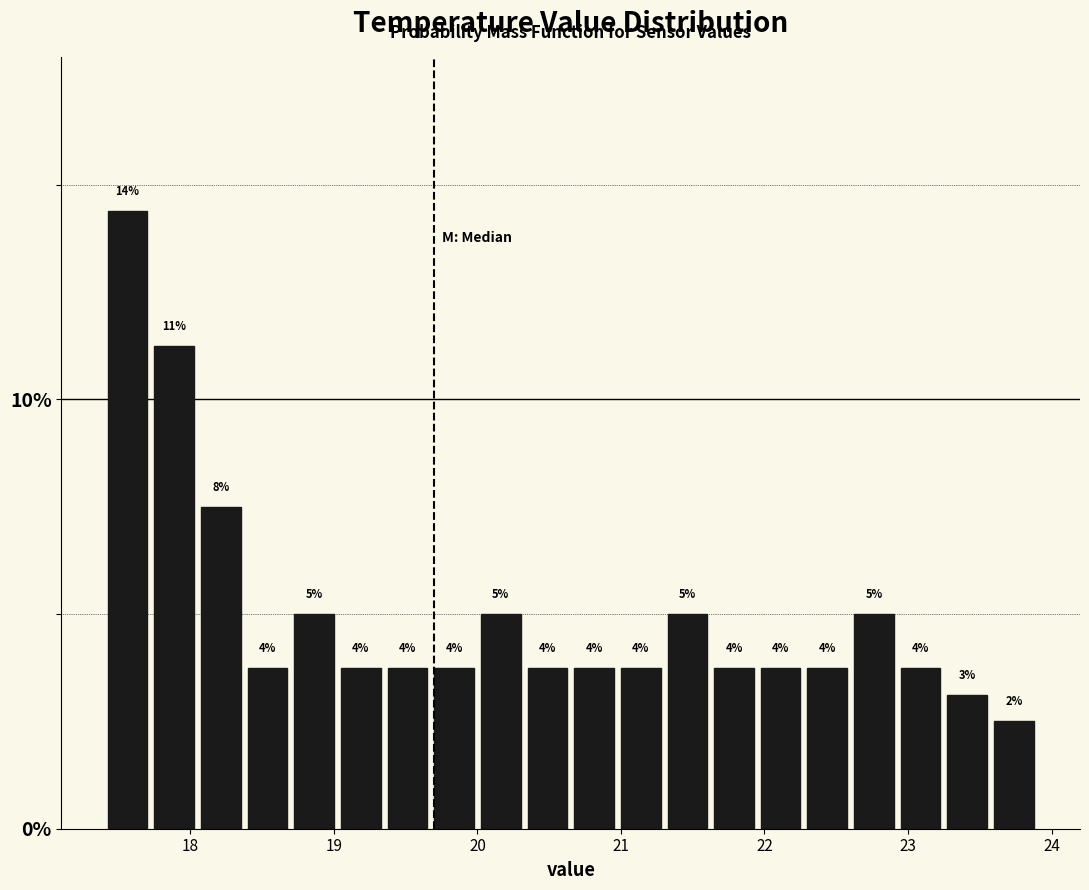

Read against the x-axis, roughly where is the centre of the tallest bar?

17.6